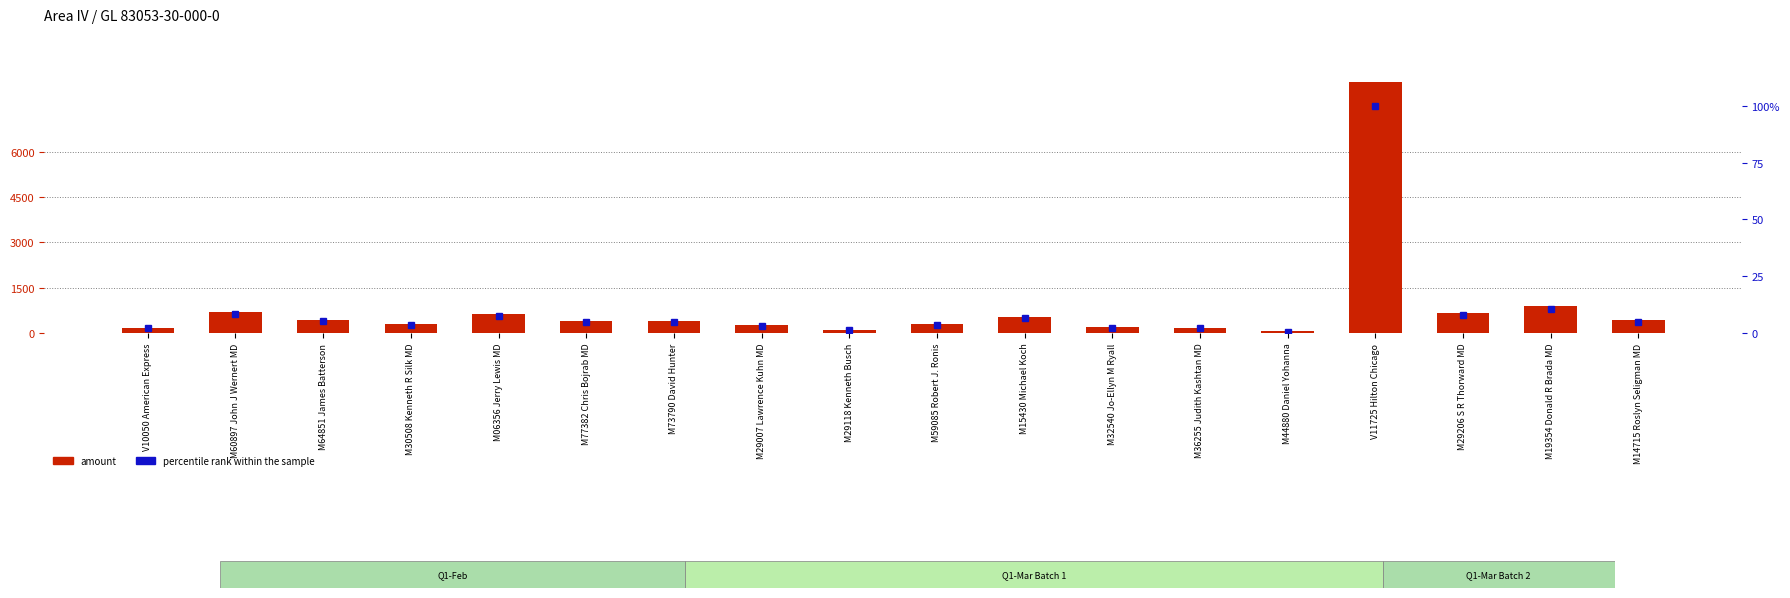

At M29206 S R Thorward MD, list the series in order from largest to smallest.

amount, percentile rank within the sample